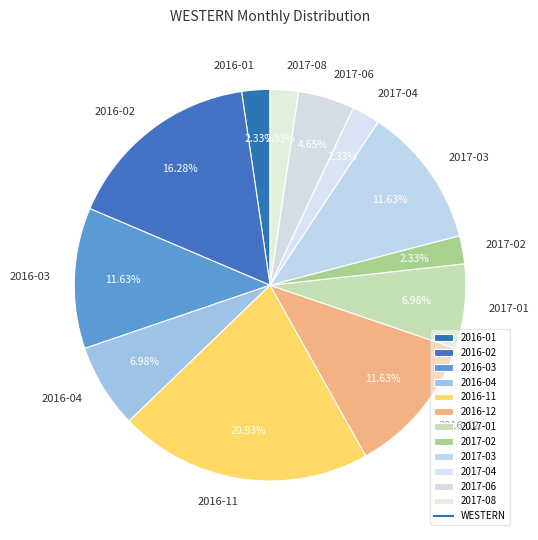

The 2016-02 slice represents 5% of the pie. True or false?

False